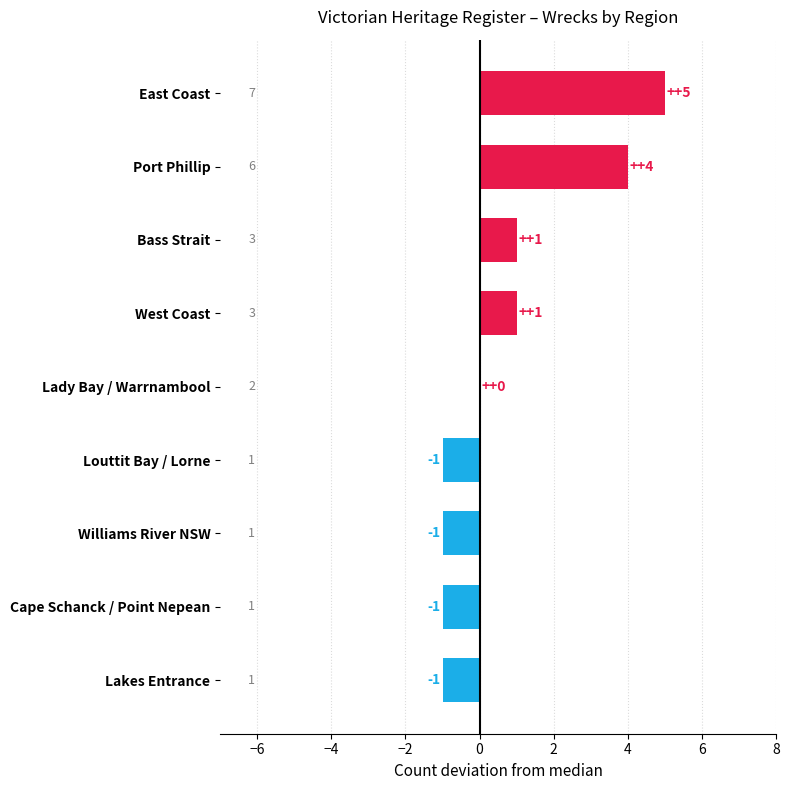

How many data points does each series have?

9